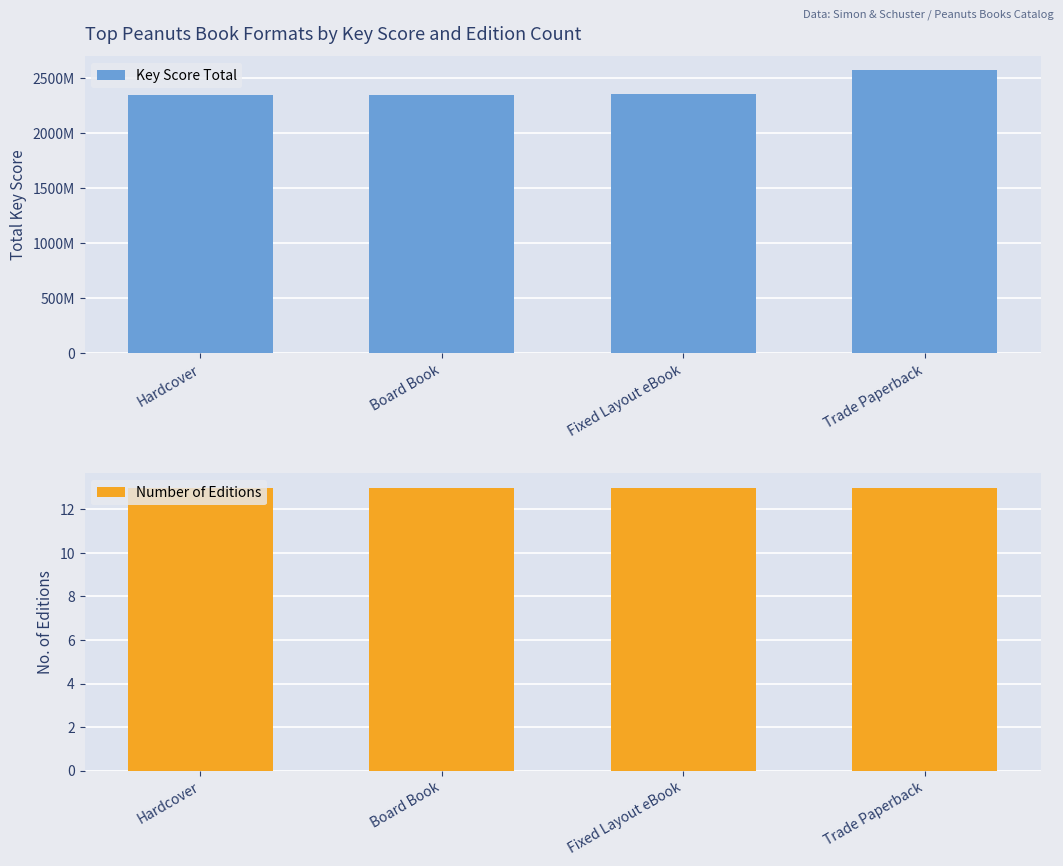

Reading left to right, extract all data points from this chart.

Key Score Total: Hardcover=2350681611	Board Book=2352426136	Fixed Layout eBook=2355031878	Trade Paperback=2574648213
Number of Editions: Hardcover=13	Board Book=13	Fixed Layout eBook=13	Trade Paperback=13